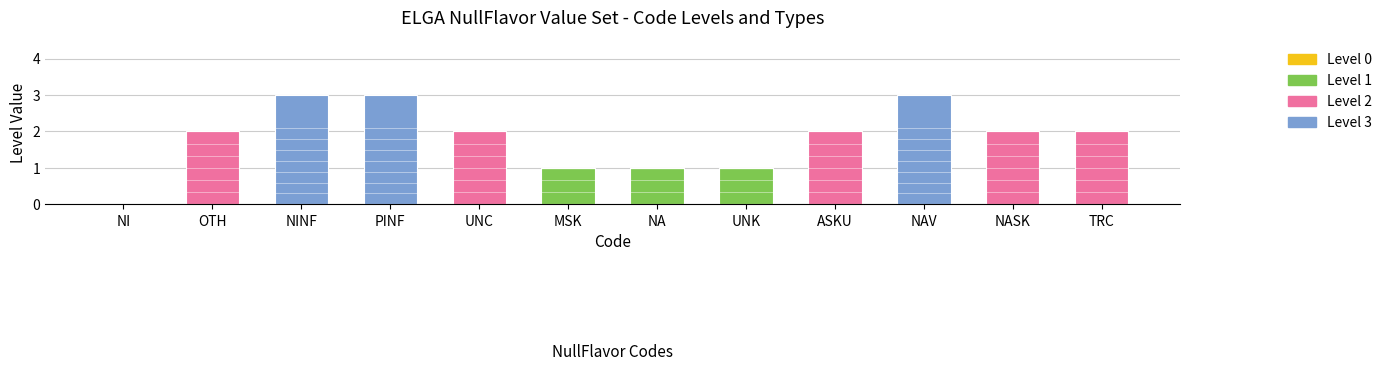

Does the chart contain stacked bars?

Yes